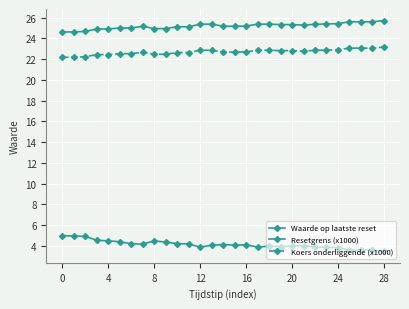

What is the minimum value for Waarde op laatste reset?

3.5